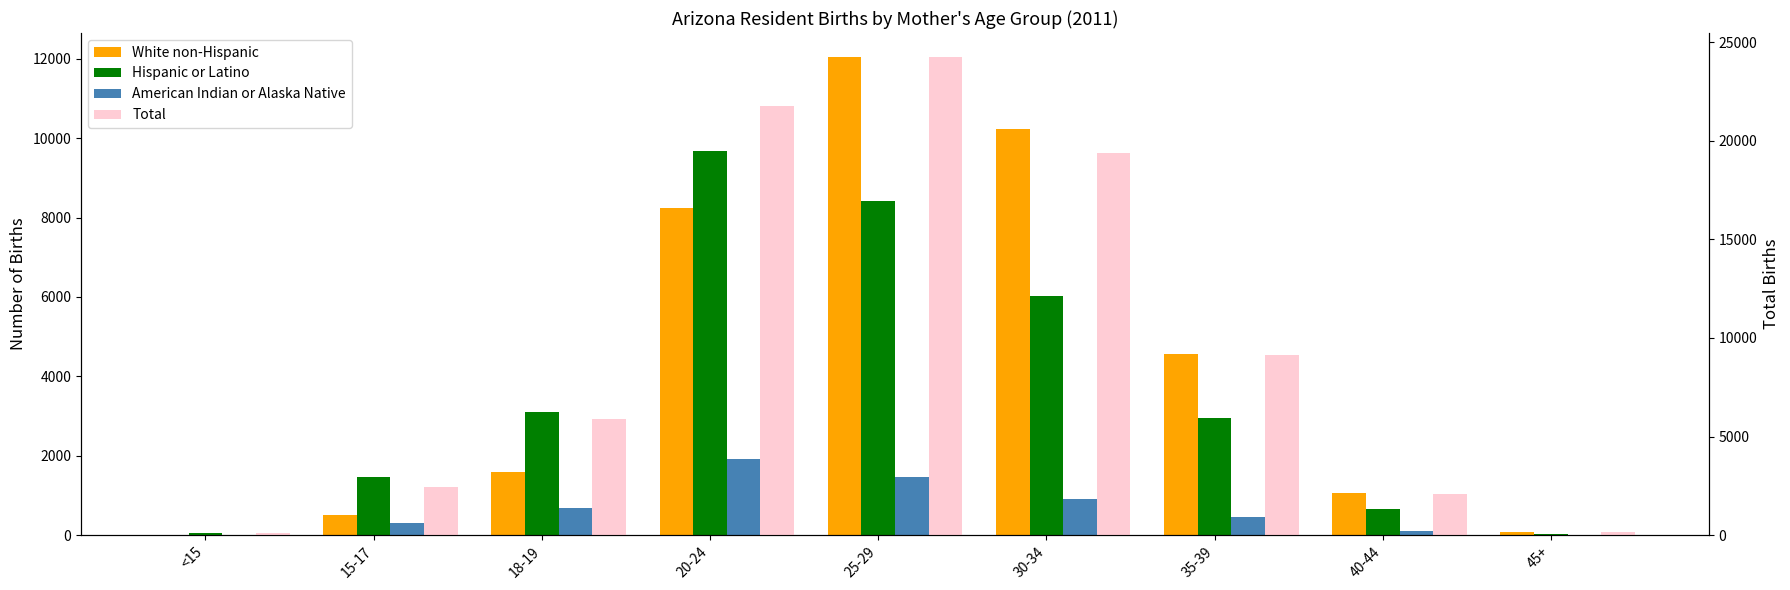

What are all the series names shown in the legend?

White non-Hispanic, Hispanic or Latino, American Indian or Alaska Native, Total